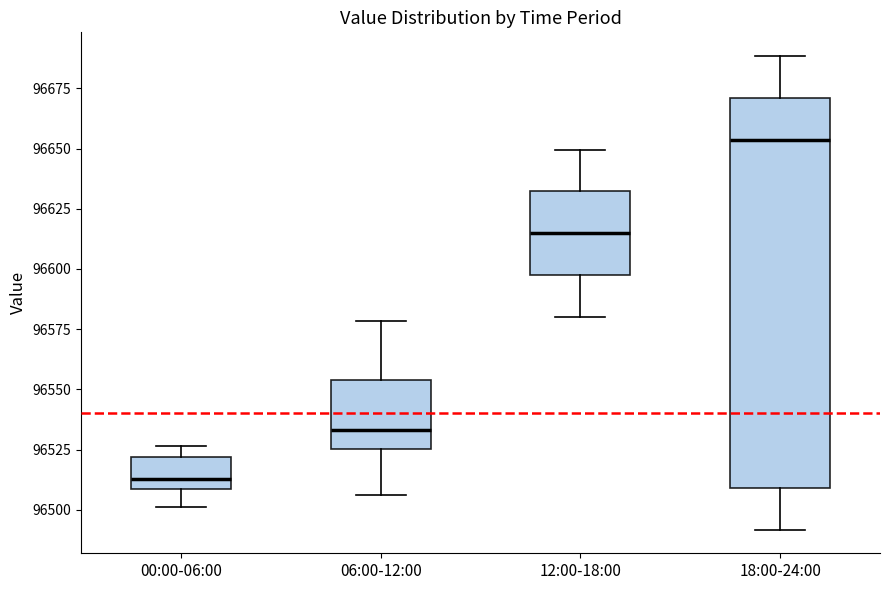

Reading left to right, transcribe this box plot: for each box, give where its median line is, the range the box spans, and where its two whiskers end, as read against the y-axis. The values are not printed on the chart, so give them approximately, as read against the axis.

00:00-06:00: median 96515, box 96510 to 96520, whiskers 96500 to 96525
06:00-12:00: median 96535, box 96525 to 96555, whiskers 96505 to 96580
12:00-18:00: median 96615, box 96600 to 96630, whiskers 96580 to 96650
18:00-24:00: median 96655, box 96510 to 96670, whiskers 96490 to 96690